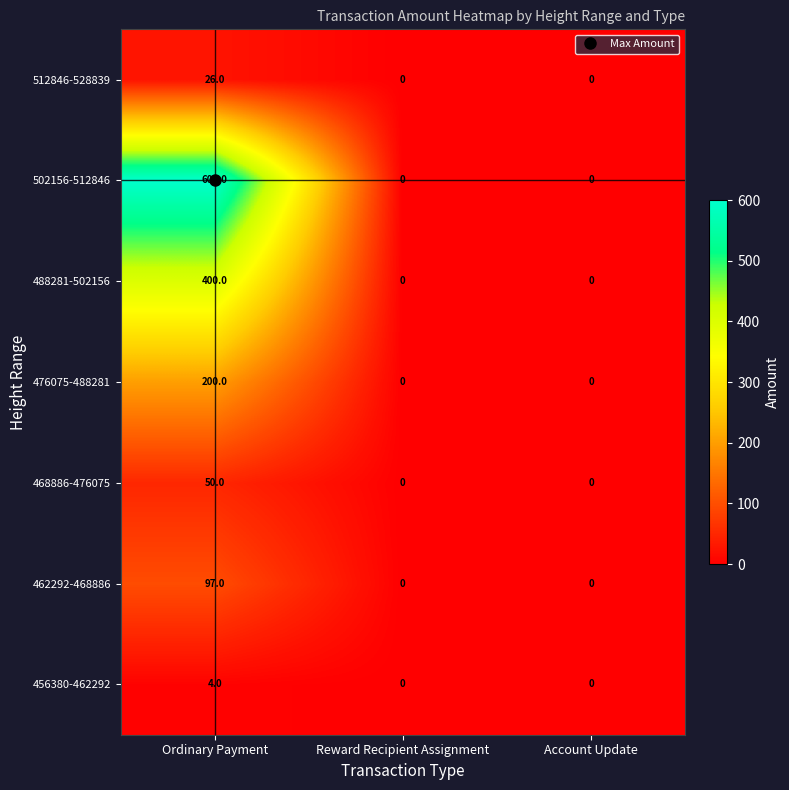

Rank the series at Ordinary Payment from lowest to highest value.

456380-462292, 512846-528839, 468886-476075, 462292-468886, 476075-488281, 488281-502156, 502156-512846